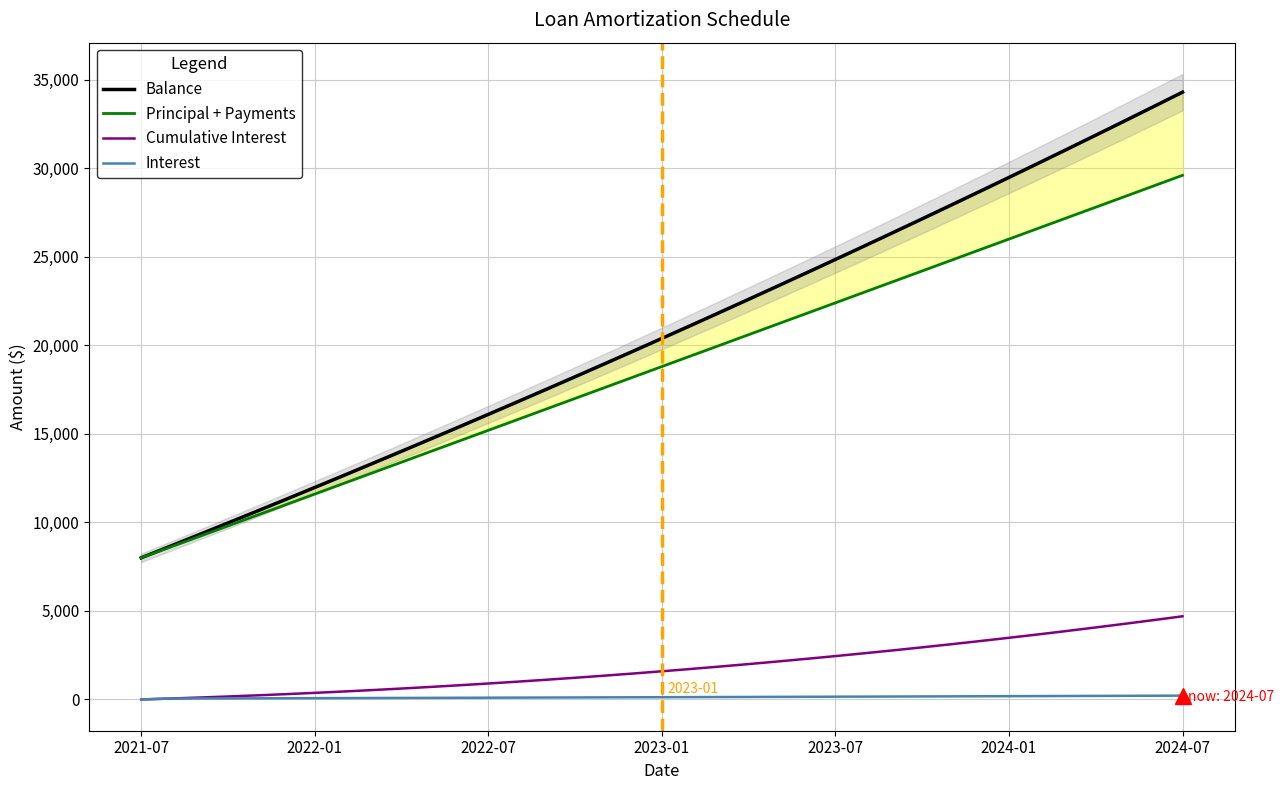

What is the sum of the Interest values at 2023-07 and 2022-01?

227.7